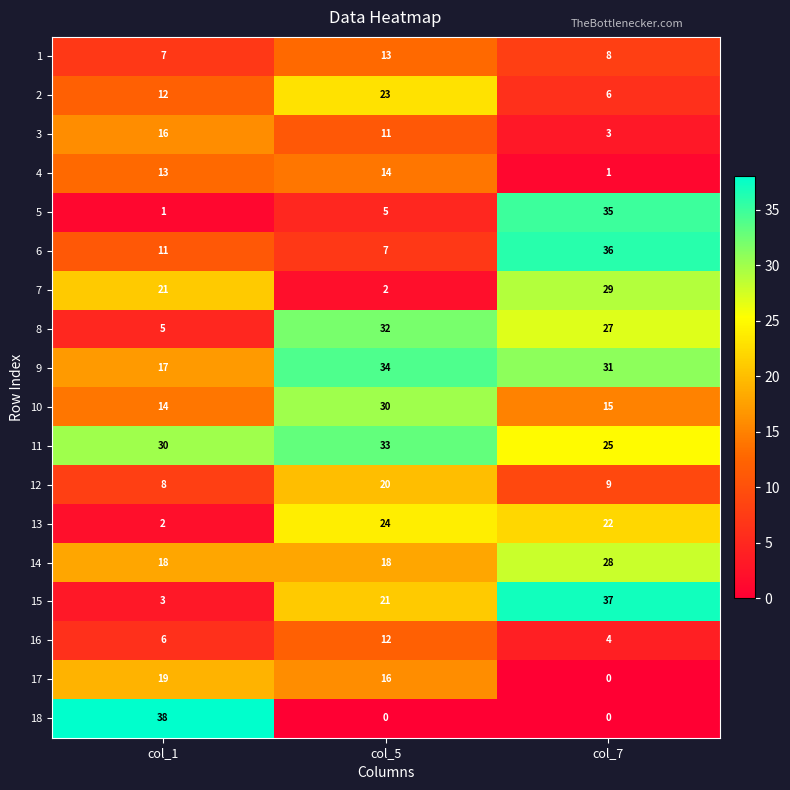

Which category has the highest value across all series?

col_1